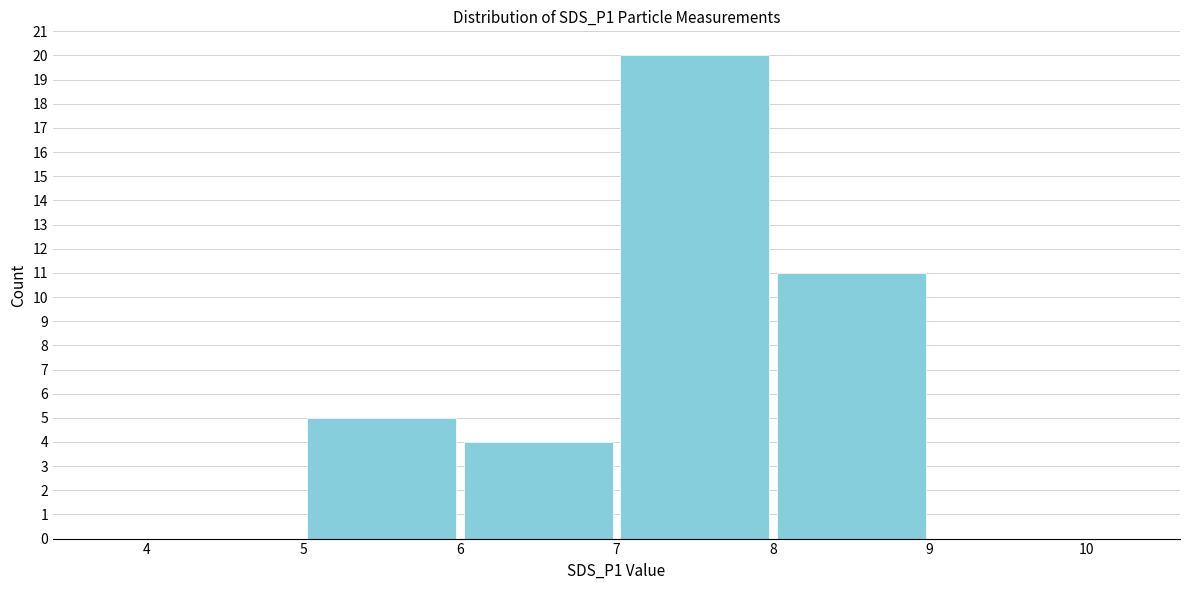

Over which range of the x-axis is the bar tallest?

7 to 8